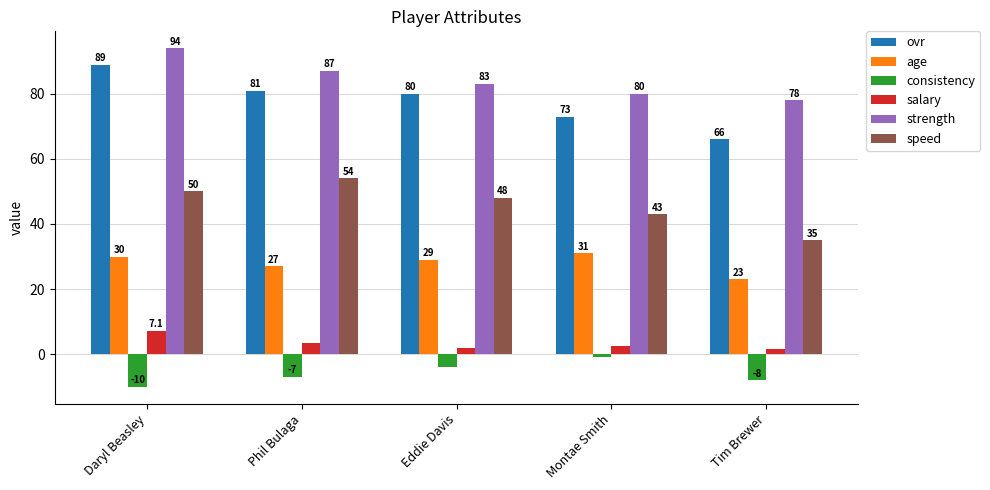

What is the label of the 4th bar from the left?

Montae Smith